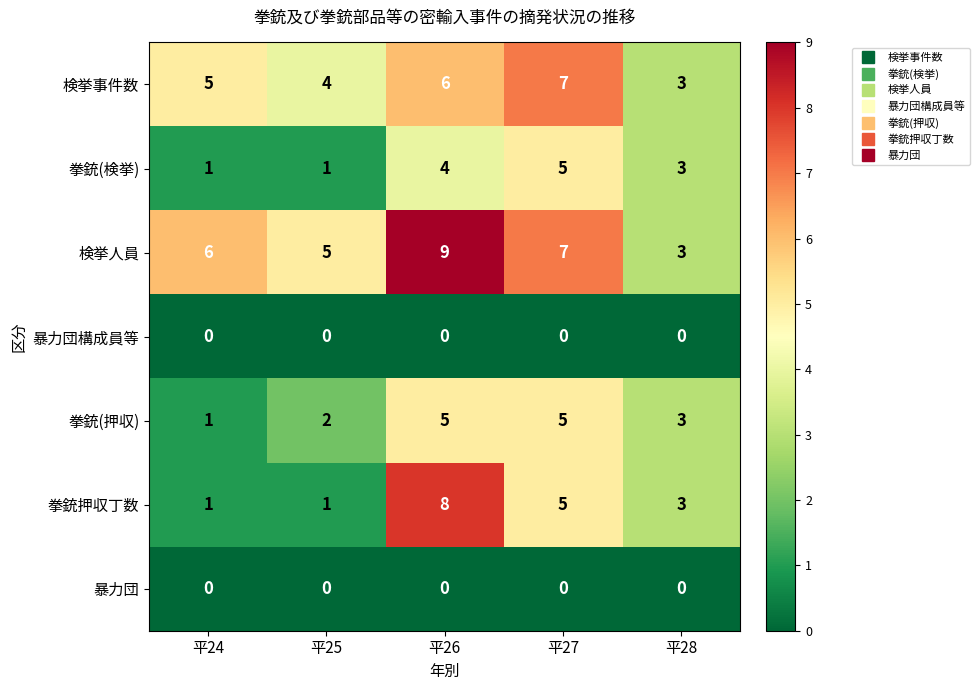

What is the total value across all series at 平27?

29